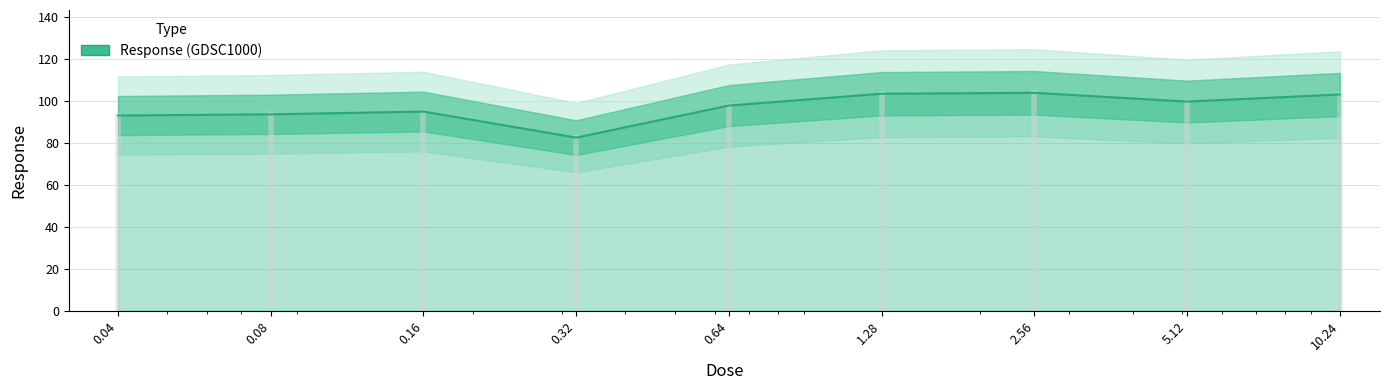

How many lines are shown in the chart?

1